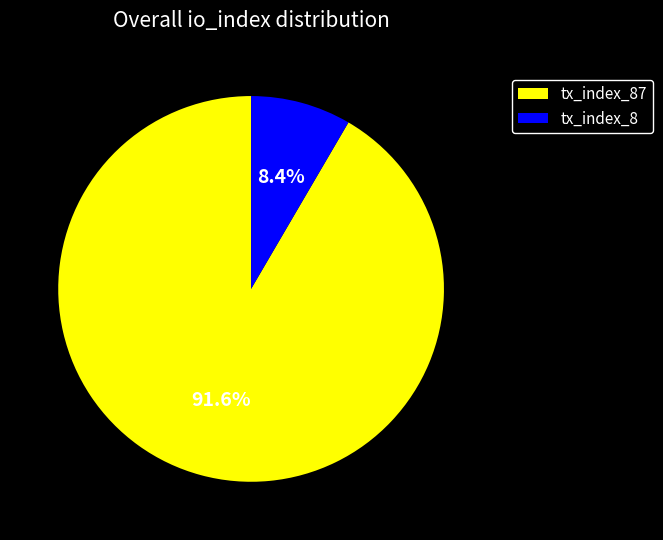

What percentage is the tx_index_87 slice, to the nearest percent?

92%